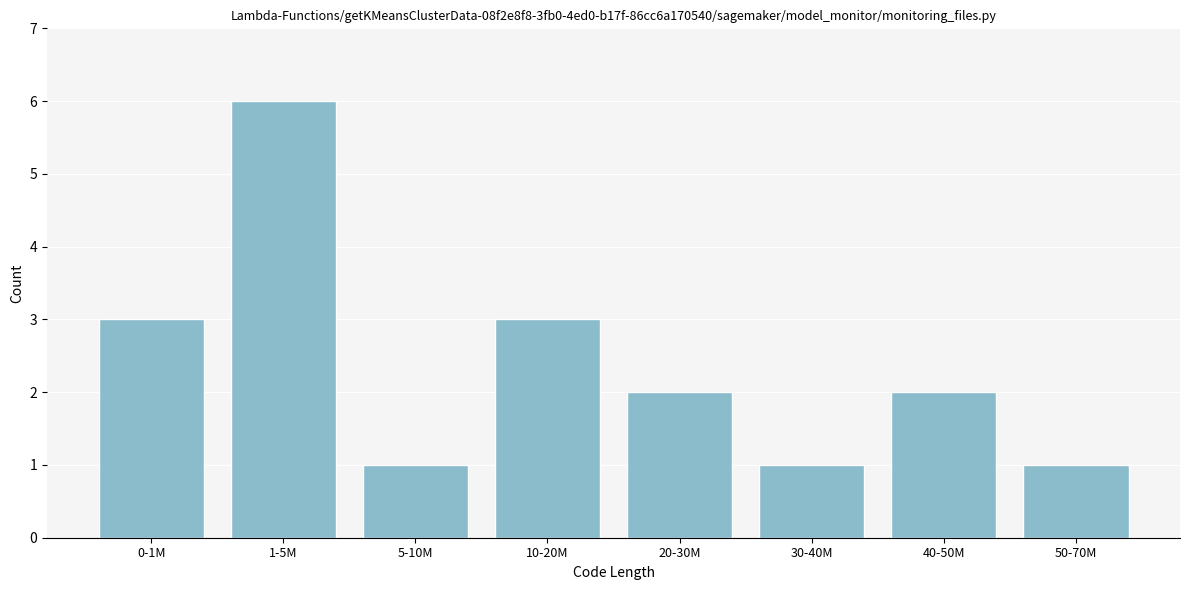

Reading left to right, what are all the values shown in this chart?

0-1M=3	1-5M=6	5-10M=1	10-20M=3	20-30M=2	30-40M=1	40-50M=2	50-70M=1